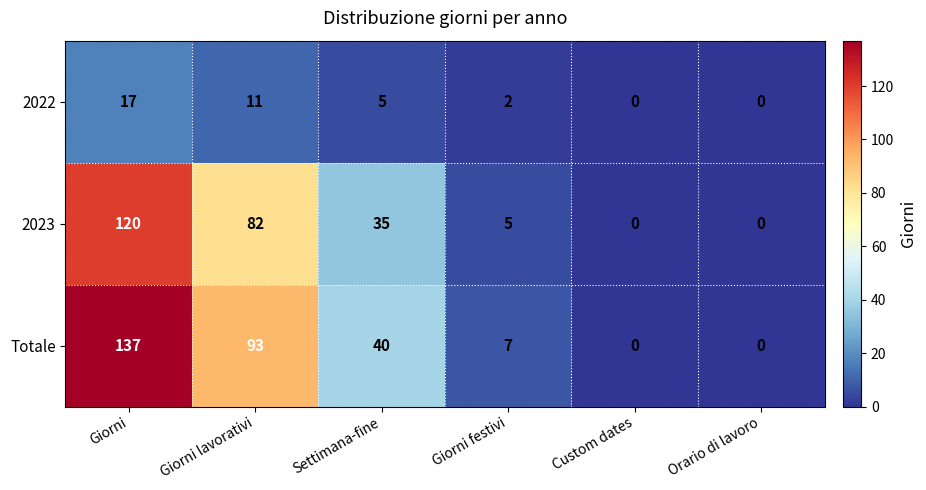

What is the sum of the 2023 values at Giorni lavorativi and Custom dates?

82